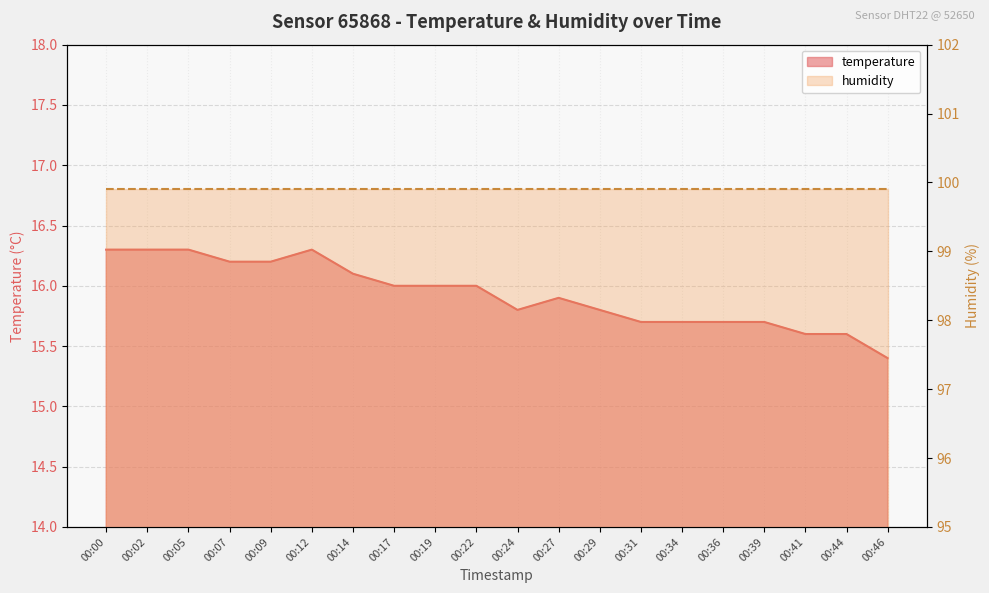

Reading right to left, transcribe all the data shown in this chart.

15.4	15.6	15.6	15.7	15.7	15.7	15.7	15.8	15.9	15.8	16.0	16.0	16.0	16.1	16.3	16.2	16.2	16.3	16.3	16.3